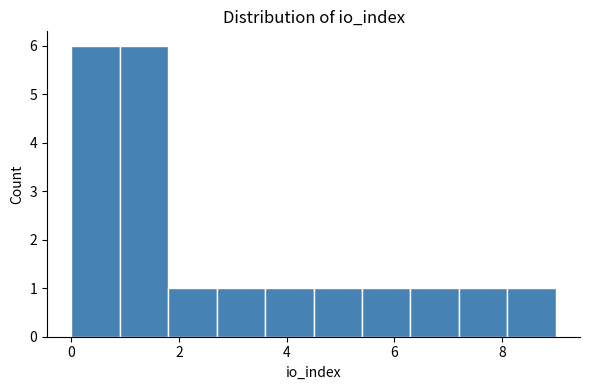

Reading left to right, transcribe this chart: for each bar, give the range it covers on the x-axis and its height. Neither the bar edges nor the heights are printed on the chart, so give them approximately, as read against the axes.

0.0 to 0.9: 6
0.9 to 1.8: 6
1.8 to 2.7: 1
2.7 to 3.6: 1
3.6 to 4.5: 1
4.5 to 5.4: 1
5.4 to 6.3: 1
6.3 to 7.2: 1
7.2 to 8.1: 1
8.1 to 9.0: 1